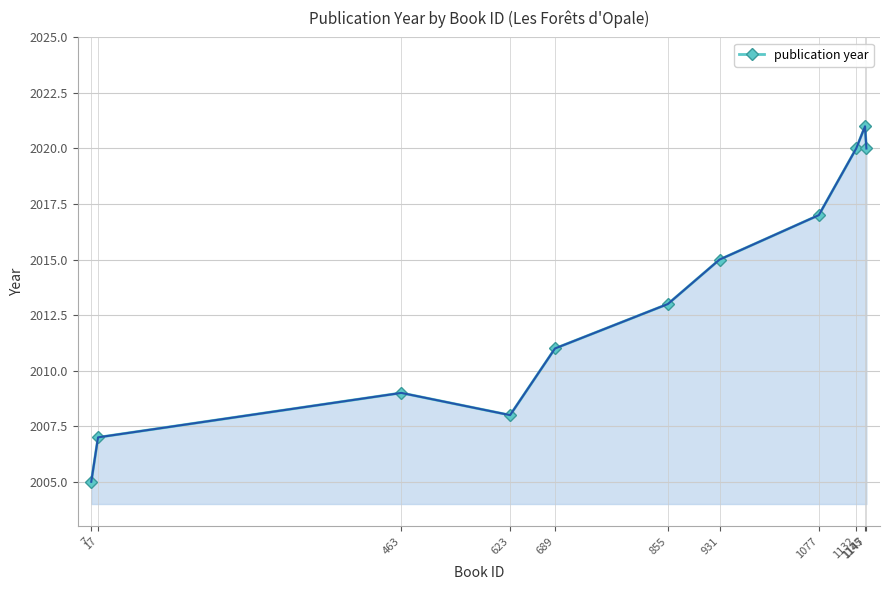

How many interior local peaks (higher than both neighbors) does the data have?

2